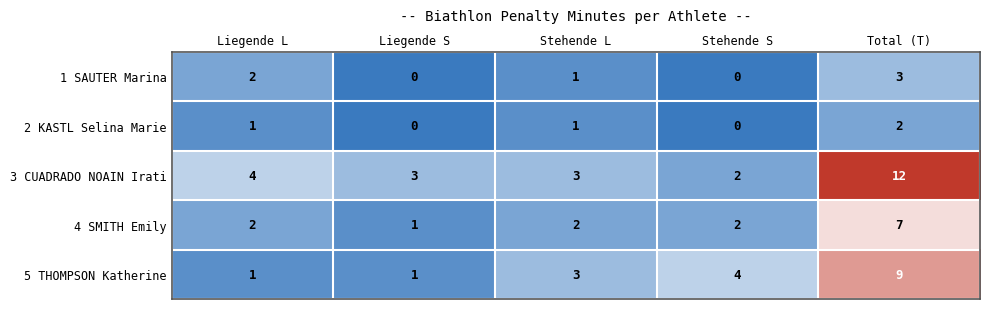

True or false: 5 THOMPSON Katherine has a value of 2 at Total (T).

False